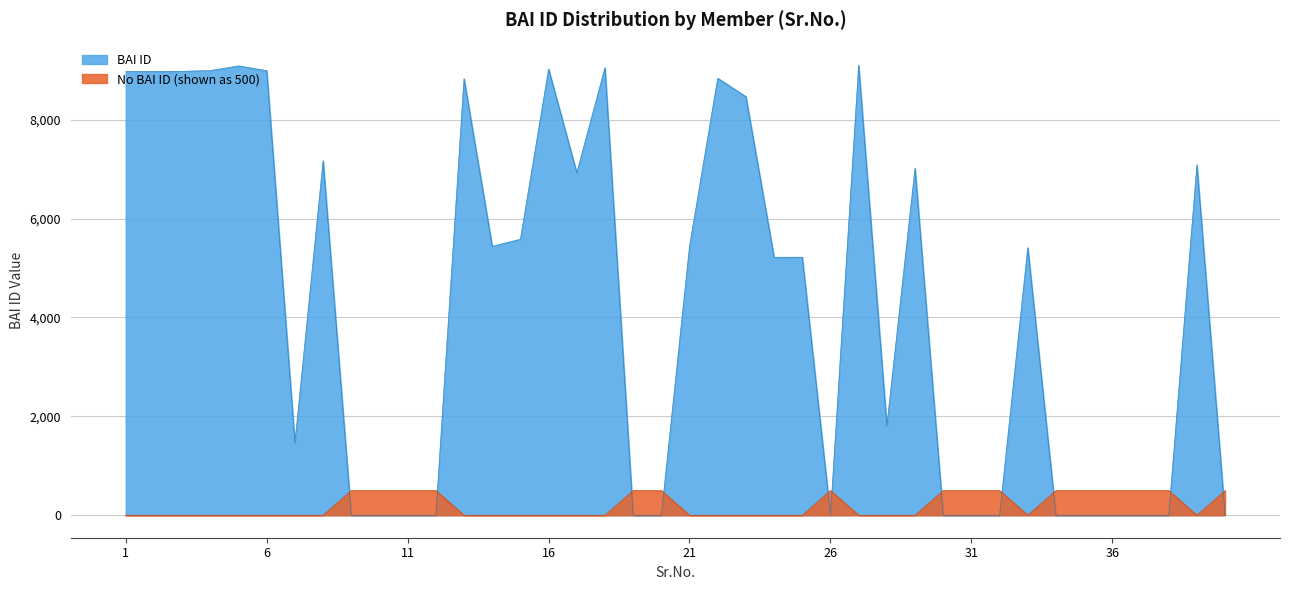

Is it true that the value at UTR is 0?

True